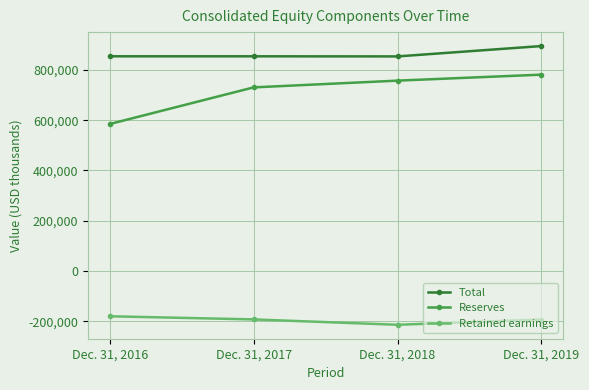

Which series has the widest spread of values?

Reserves